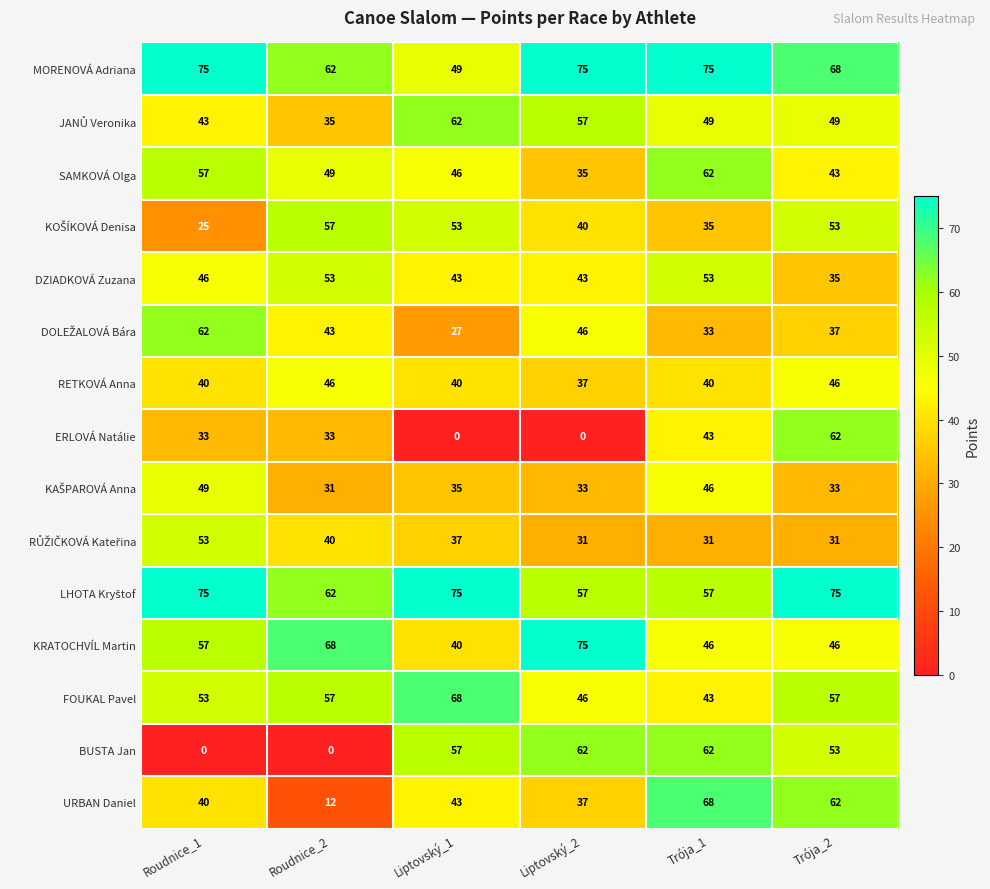

What value does the URBAN Daniel series have at Roudnice_2, to the nearest 5?

10